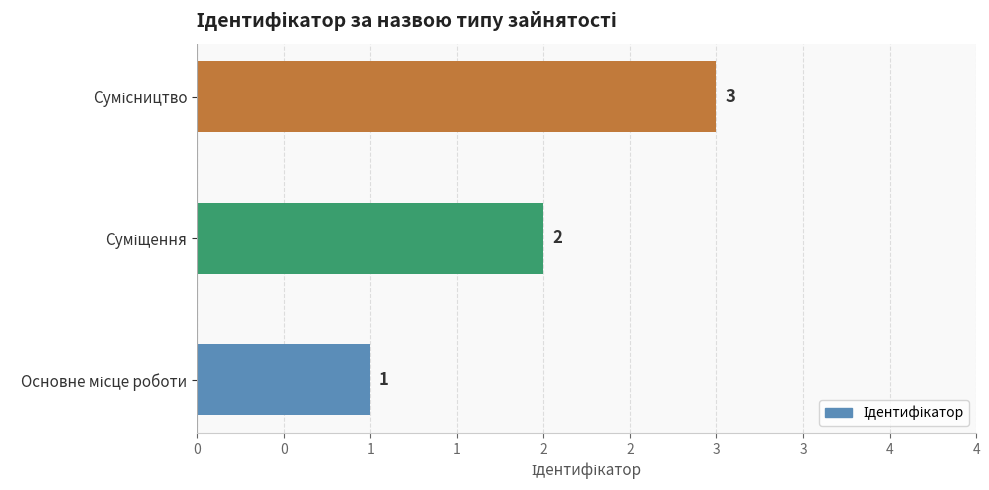

What is the average value?

2